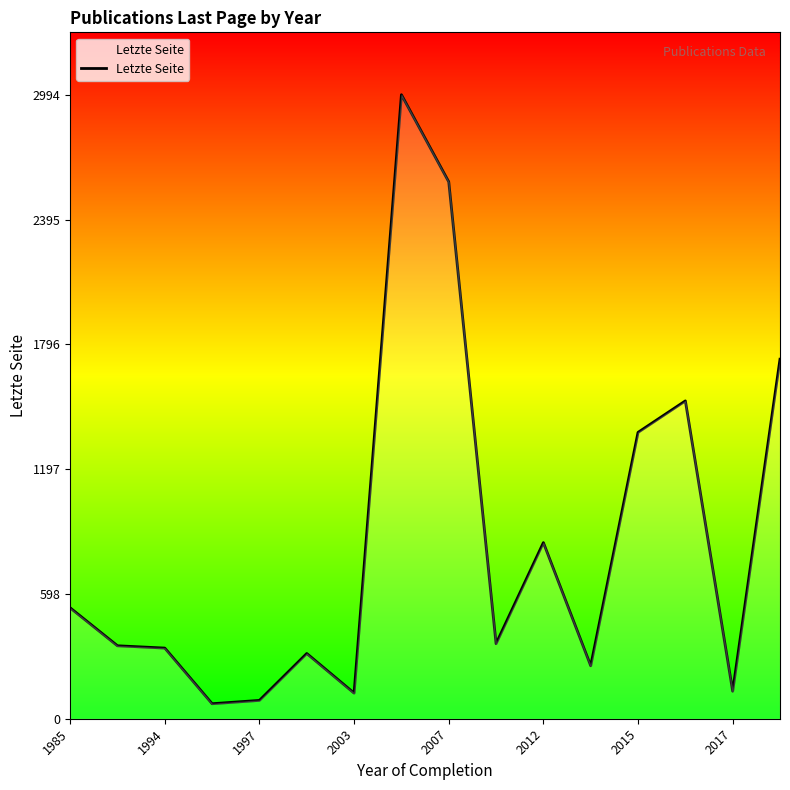

Where does the data first go above 360?

1985